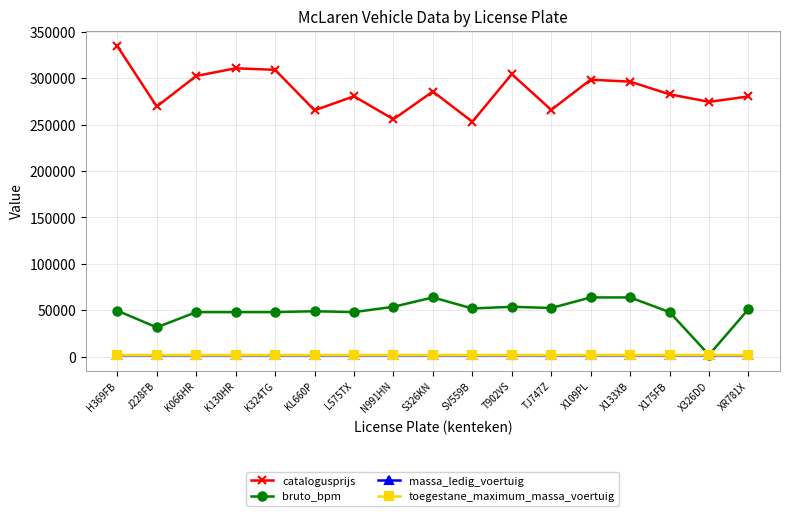

What is the average value of the bruto_bpm series?

48641